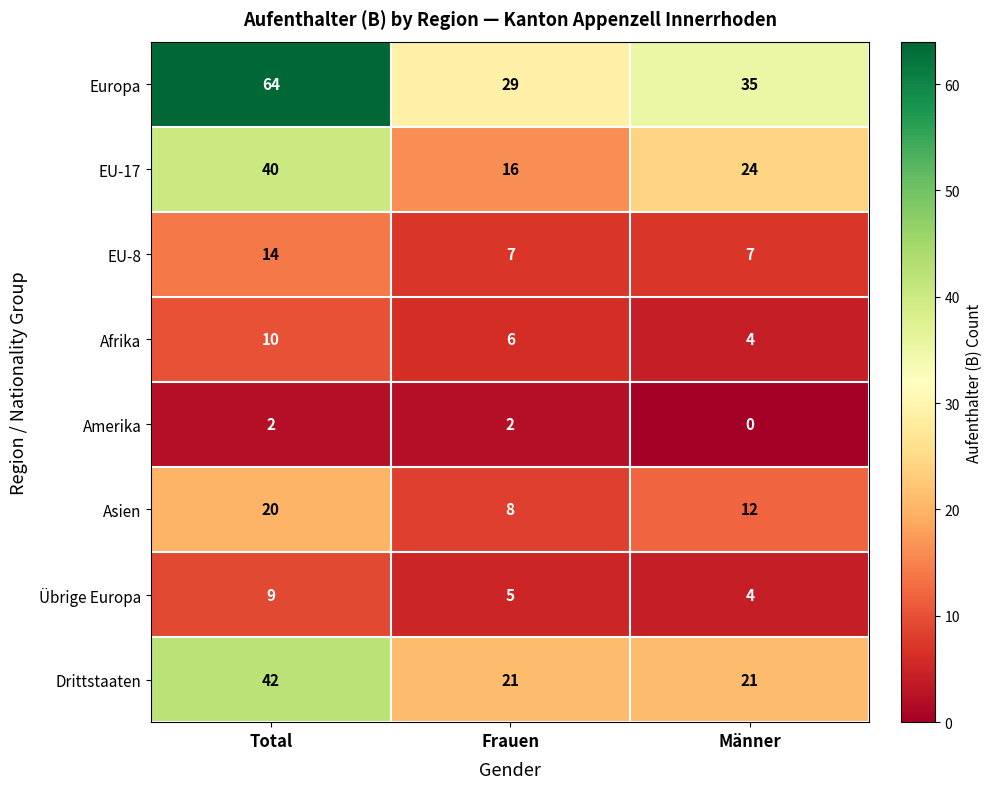

What is the maximum value shown in the chart?

64